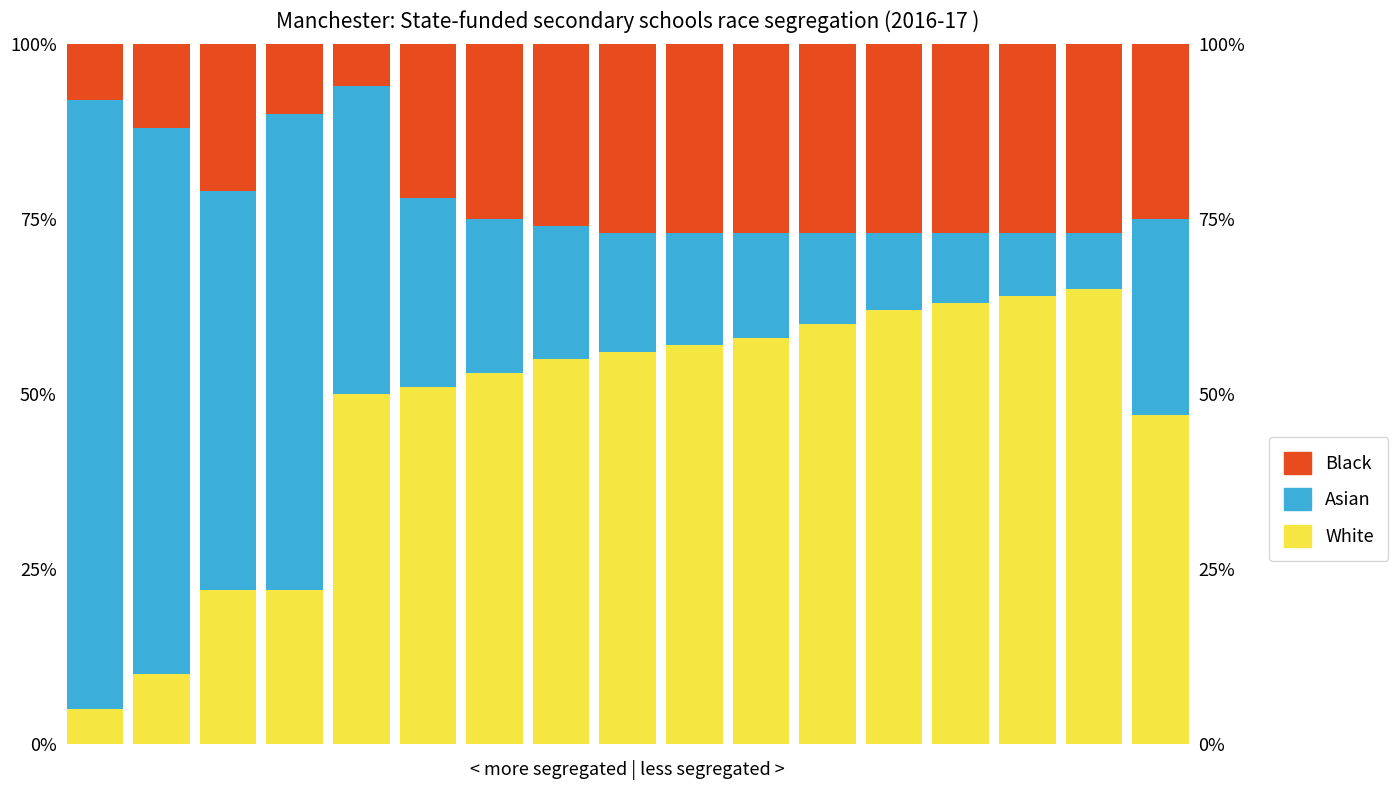

List the labels in order of Black value, smallest first.

4, 0, 3, 1, 2, 5, 6, 16, 7, 8, 9, 10, 11, 12, 13, 14, 15